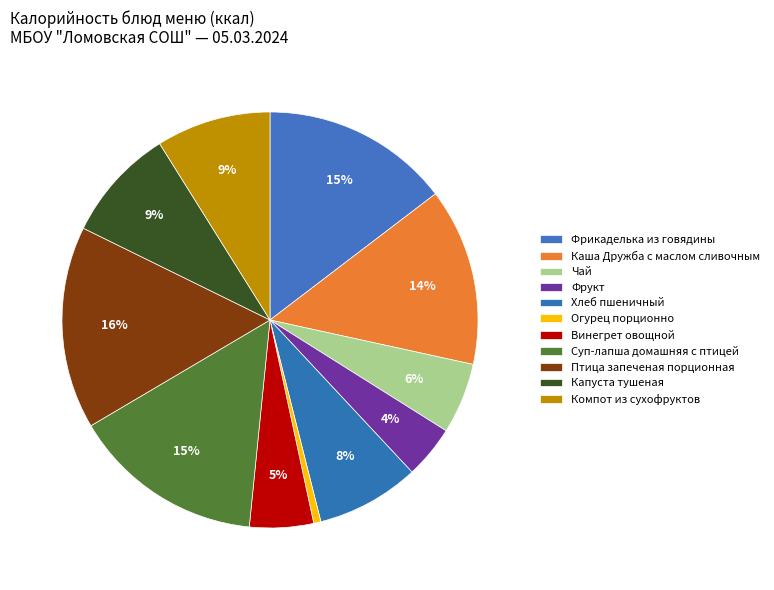

Is there any slice that represents more than half of the pie?

No